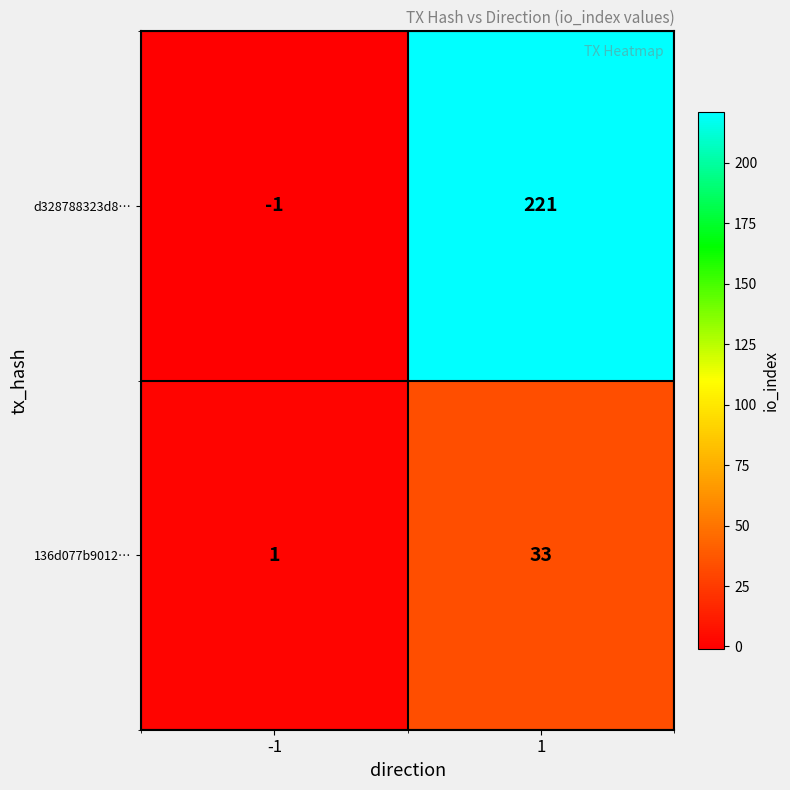

Which series has the largest range (max minus min)?

d328788323d8…